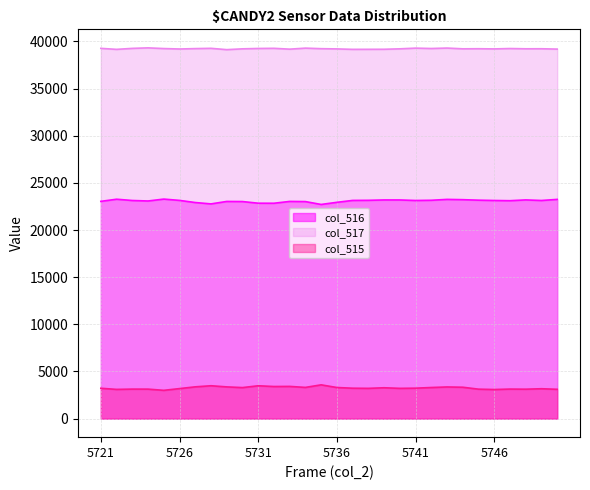

How many lines are shown in the chart?

3